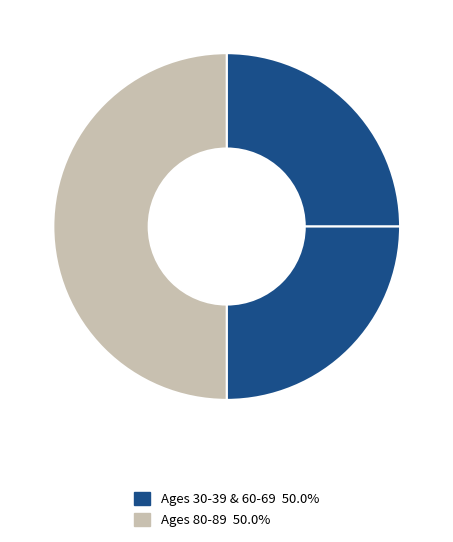

How many segments does this pie chart have?

3